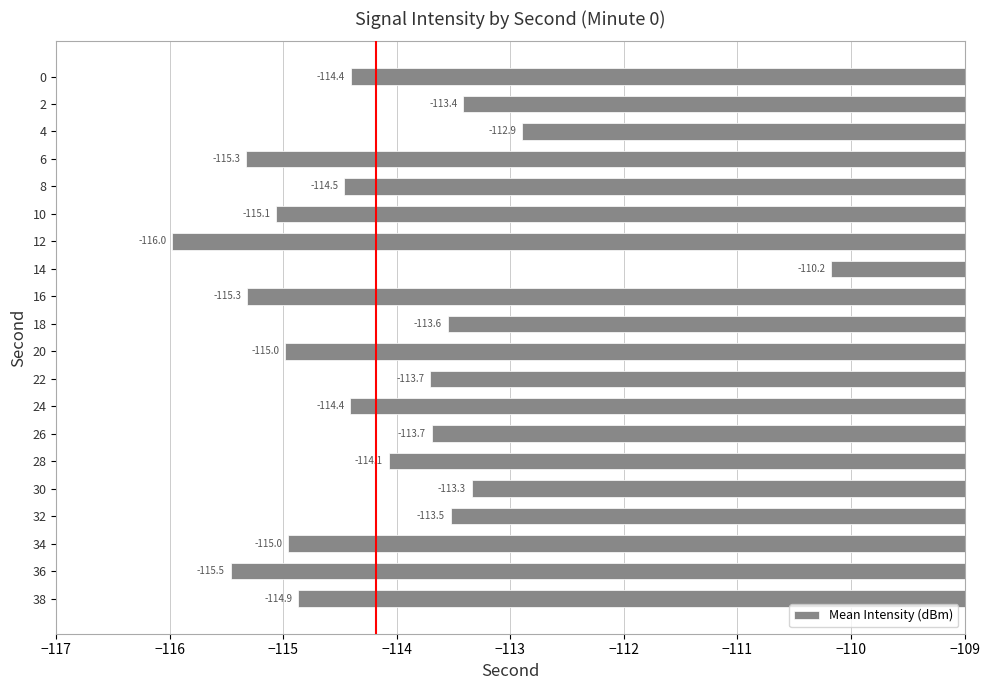

What is the smallest value displayed?

-116.0